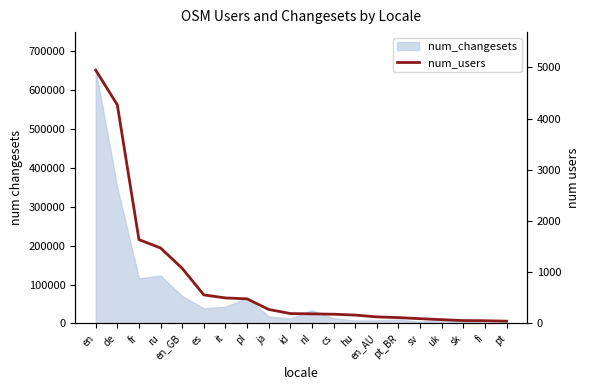

List the labels in order of value, largest first.

en, de, fr, ru, en_GB, es, it, pl, ja, id, nl, cs, hu, en_AU, pt_BR, sv, uk, sk, fi, pt